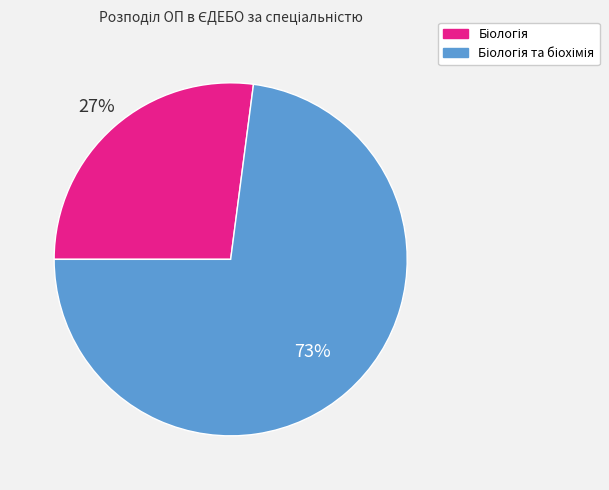

To the nearest percent, what is the difference between the largest and smallest slice percentages?

46%